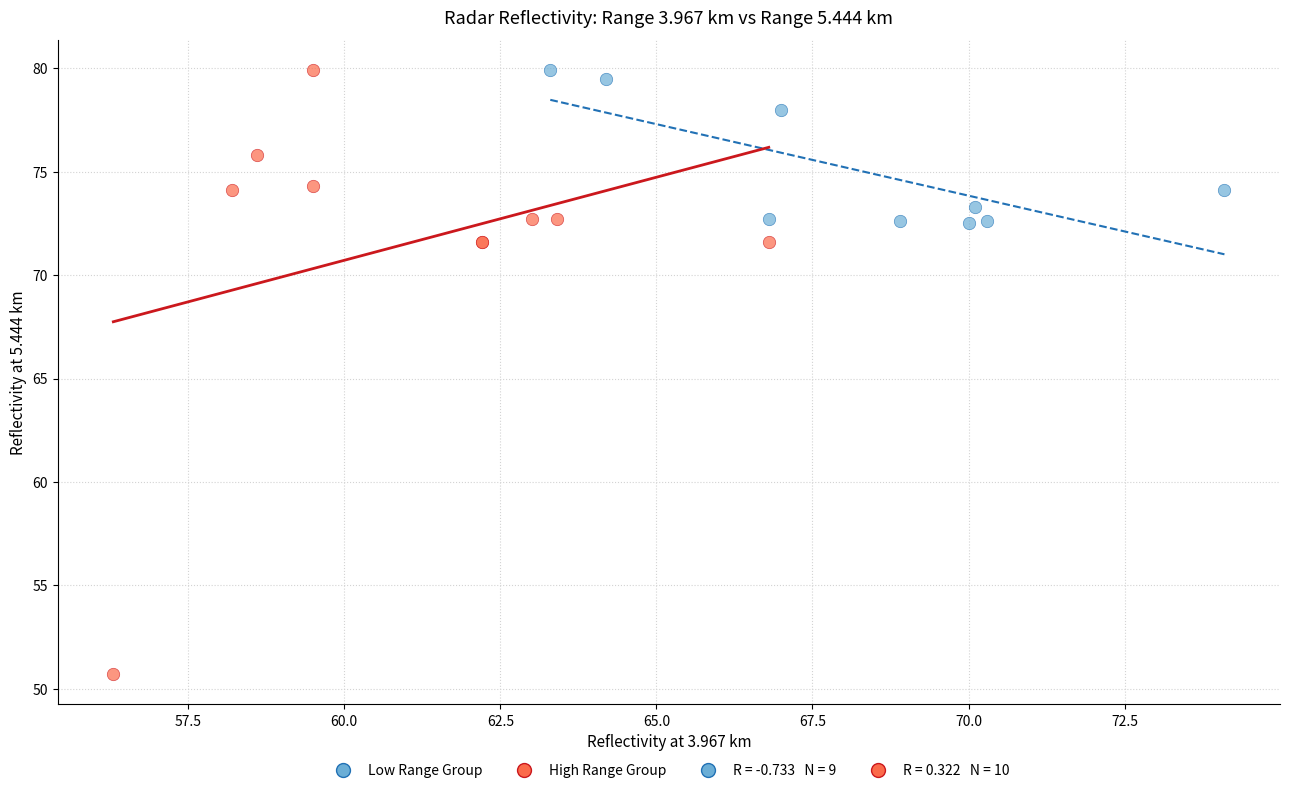

Which series has the widest spread of Y values?

High Range Group